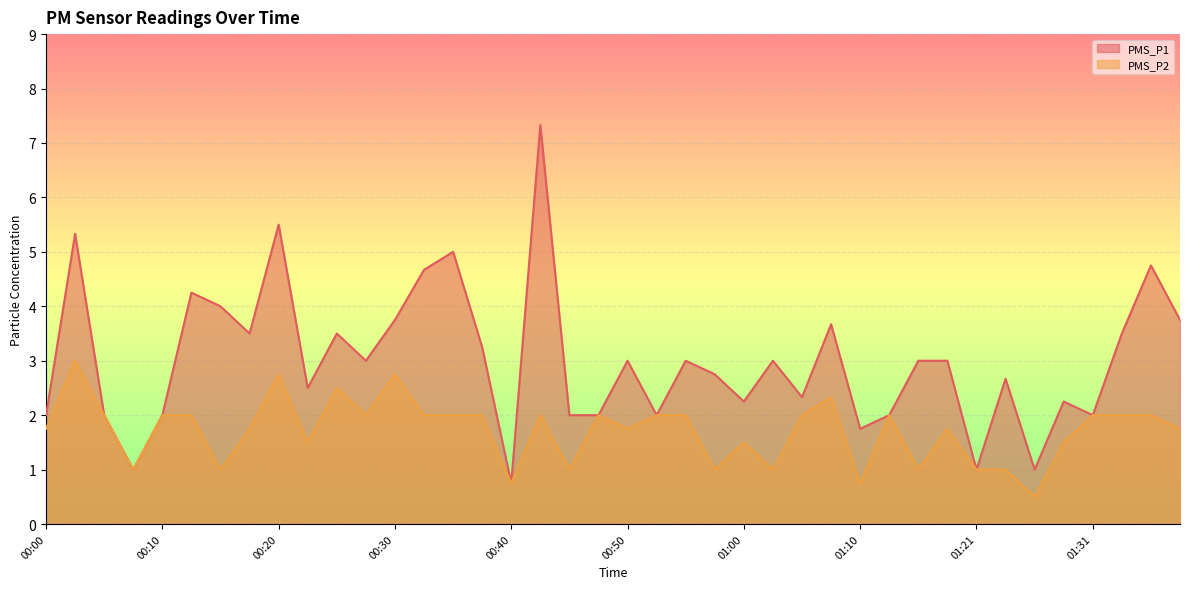

Count the number of data series in this chart.

2